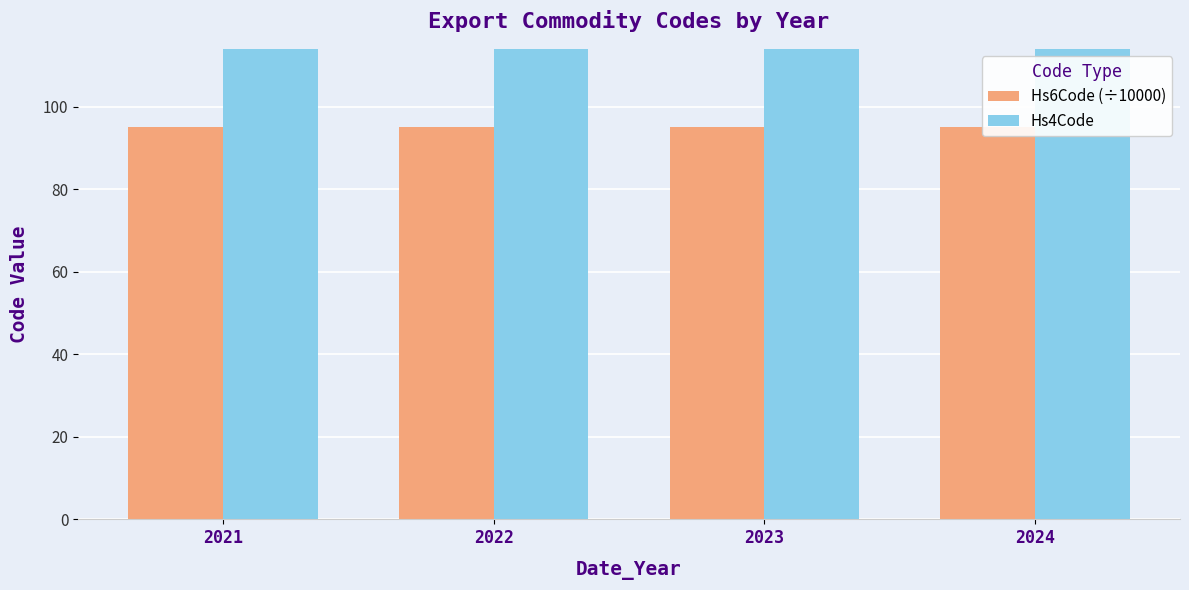

Rank the series by their maximum value, from lowest to highest.

Hs6Code (÷10000), Hs4Code